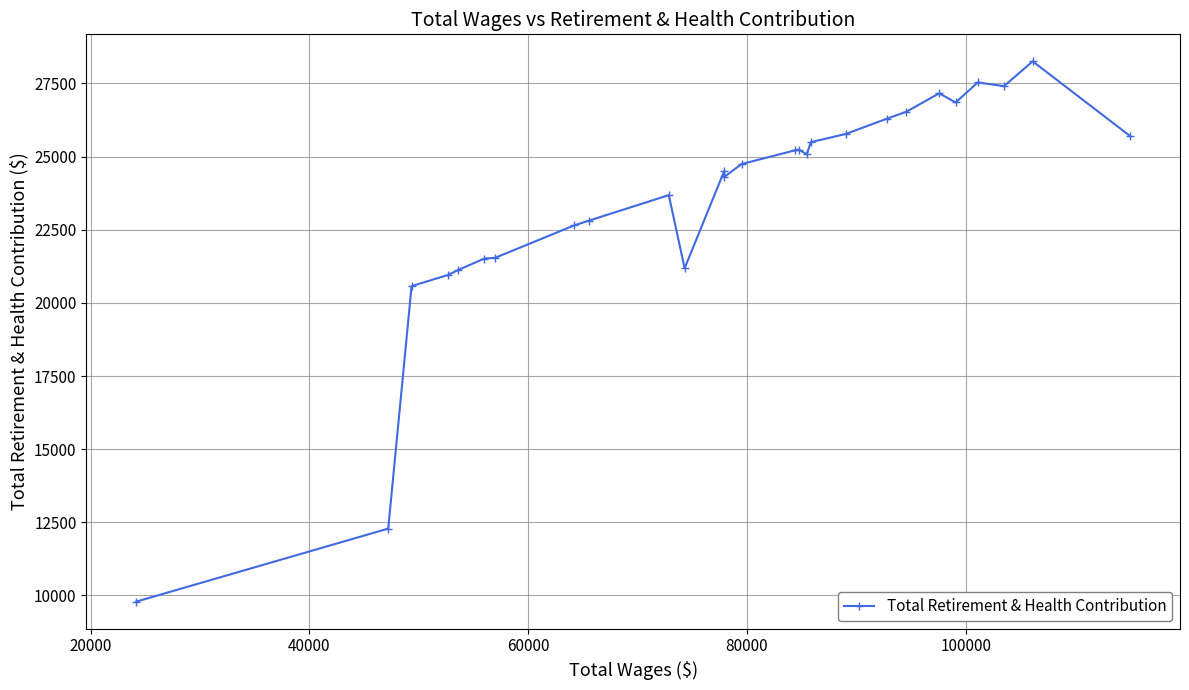

Count the number of data series in this chart.

1